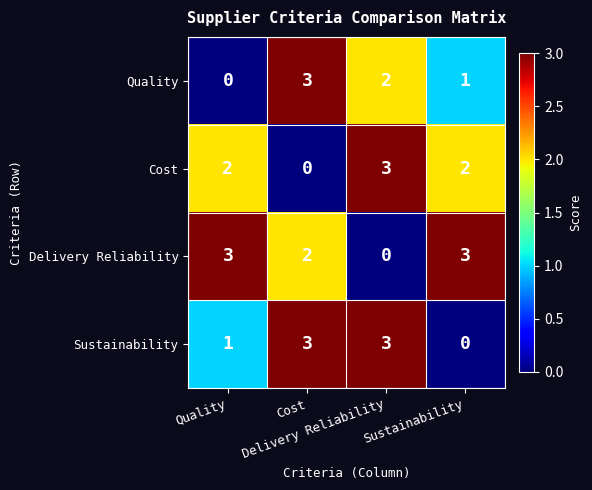

At how many categories does at least one series exceed 0?

4